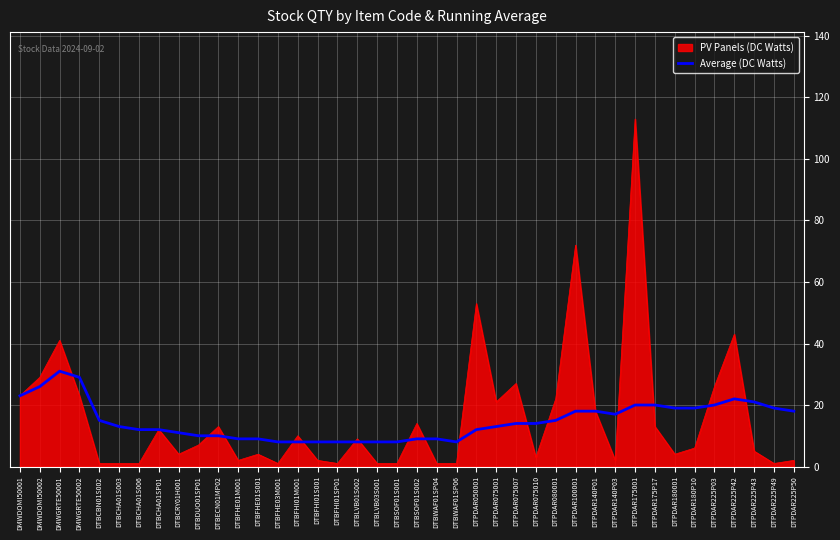

Between DMWDOMI50001 and DTBFHE01S001, which series saw the biggest shift?

PV Panels (DC Watts)